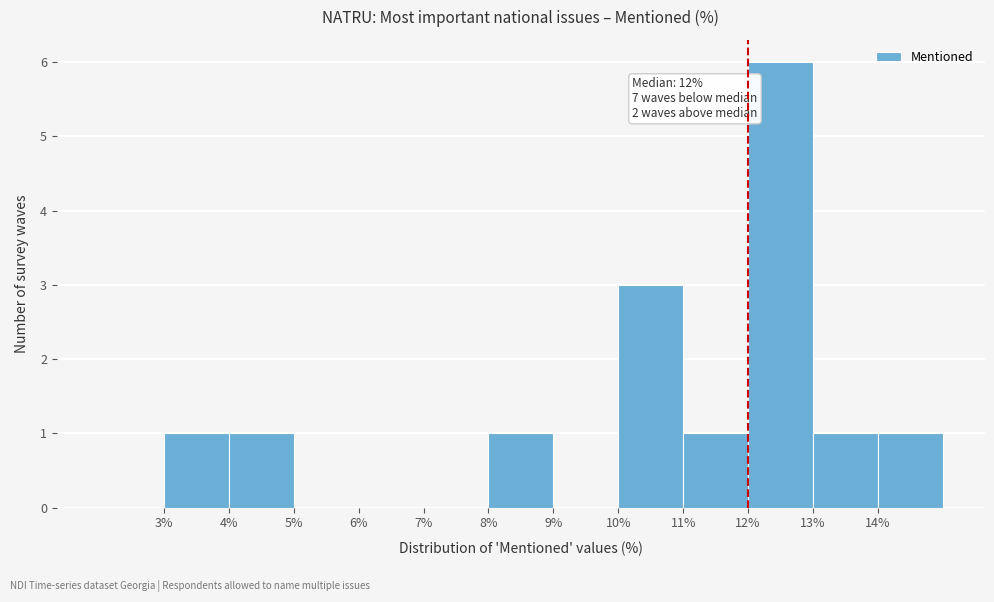

Which range on the x-axis has the tallest bar?

12 to 13